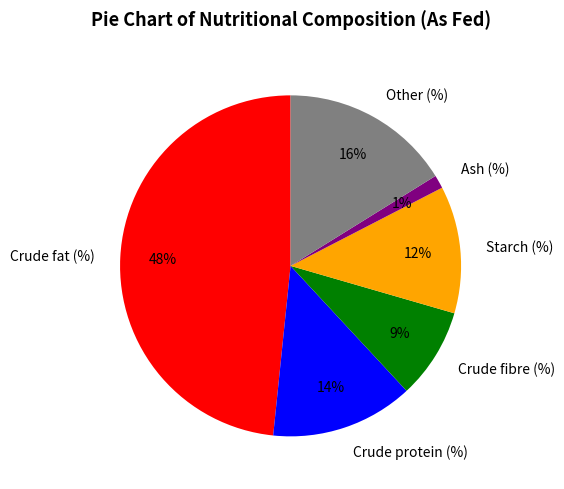

Do Other (%) and Crude fibre (%) together represent more than half of the pie?

No